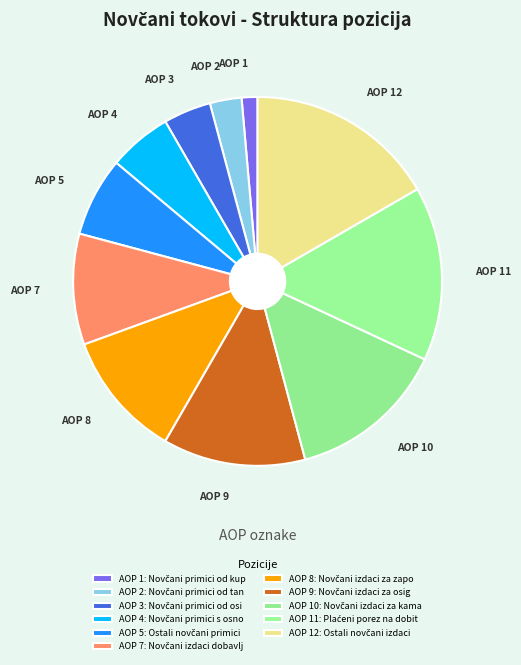

How many segments does this pie chart have?

11